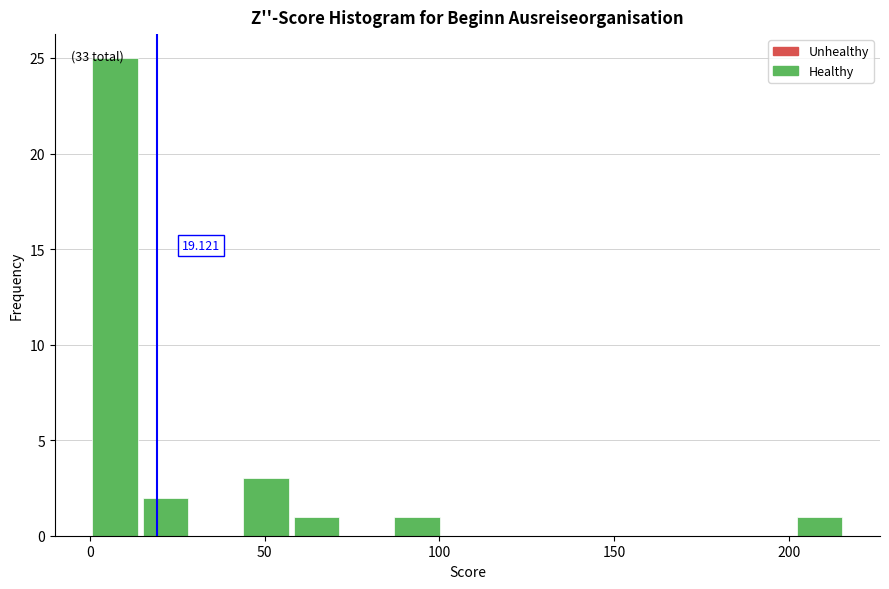

Read against the x-axis, roughly where is the centre of the tallest bar?

5